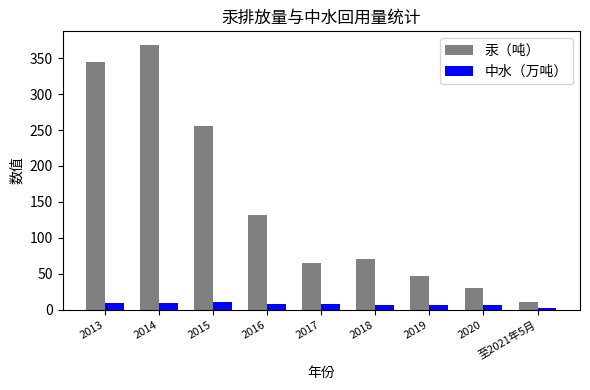

At which category is the sum across all series the highest?

2014